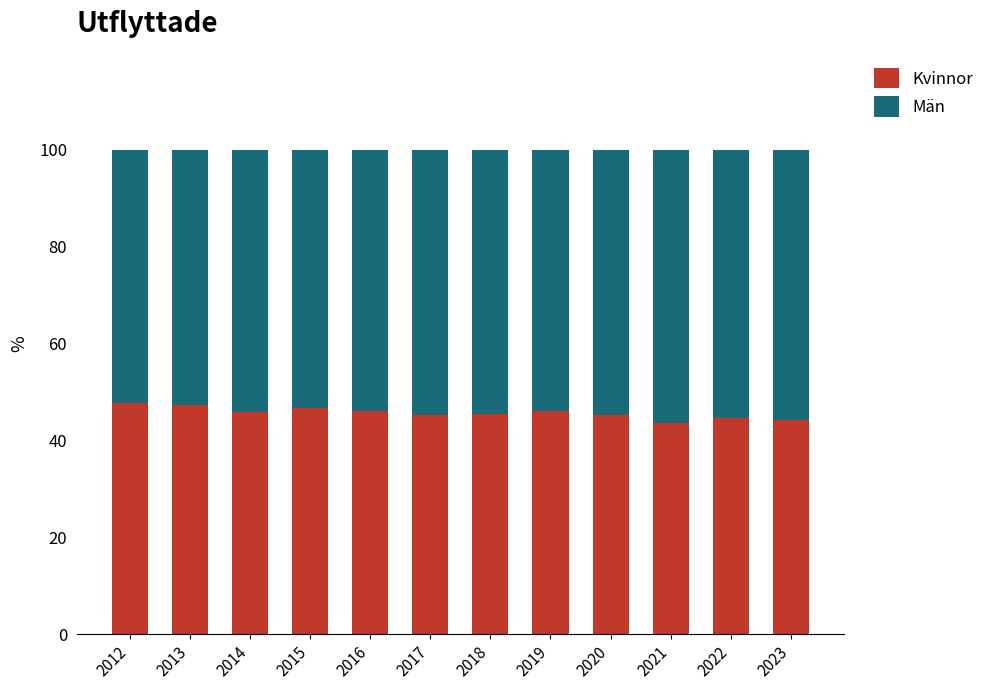

What is the total value across all series at 2020?

100.0